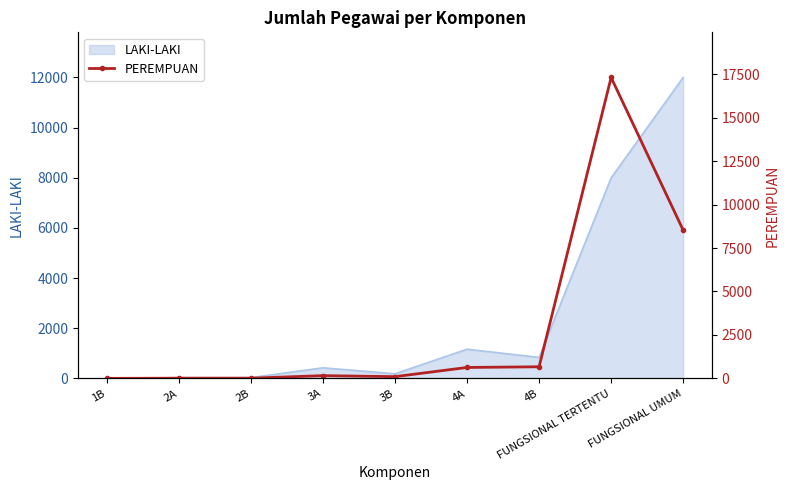

Reading right to left, what are all the values shown in this chart?

8531	17312	667	628	99	157	11	10	0